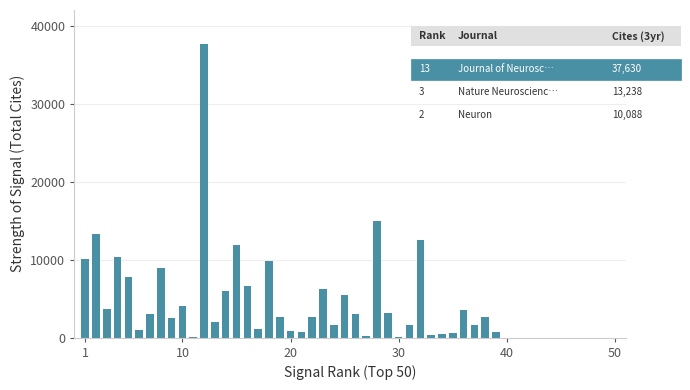

What is the average value?

5283